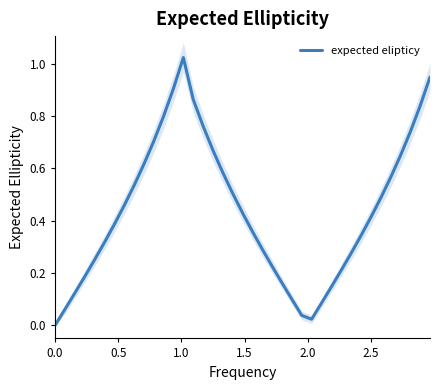

How many categories are shown in the chart?

39